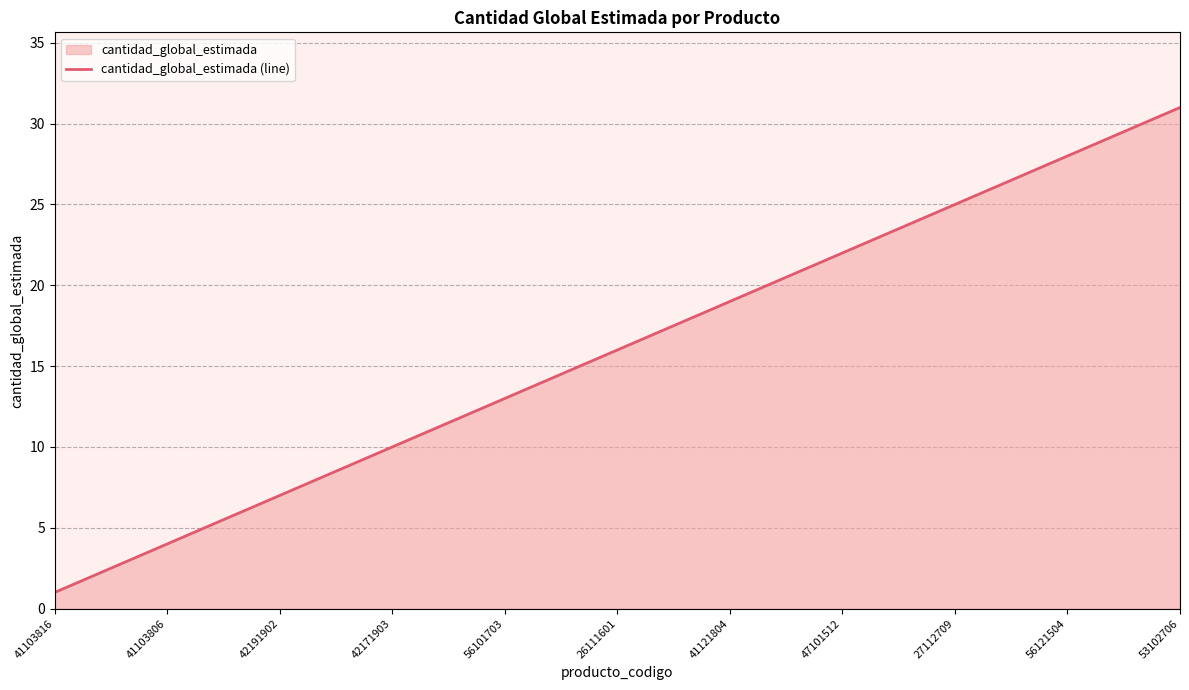

True or false: the data has more than 0 interior local peaks.

False